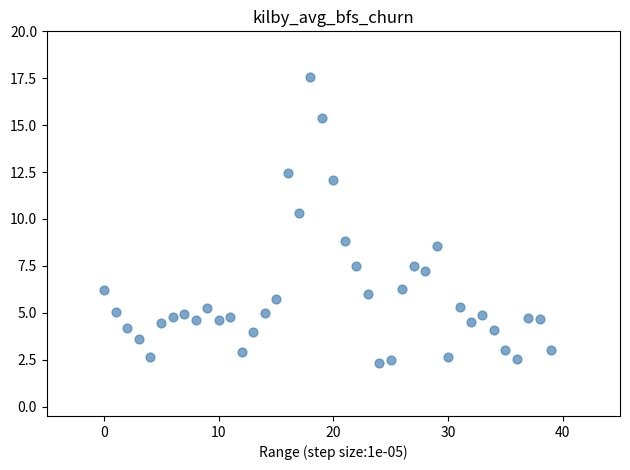

How many data points are displayed?

40